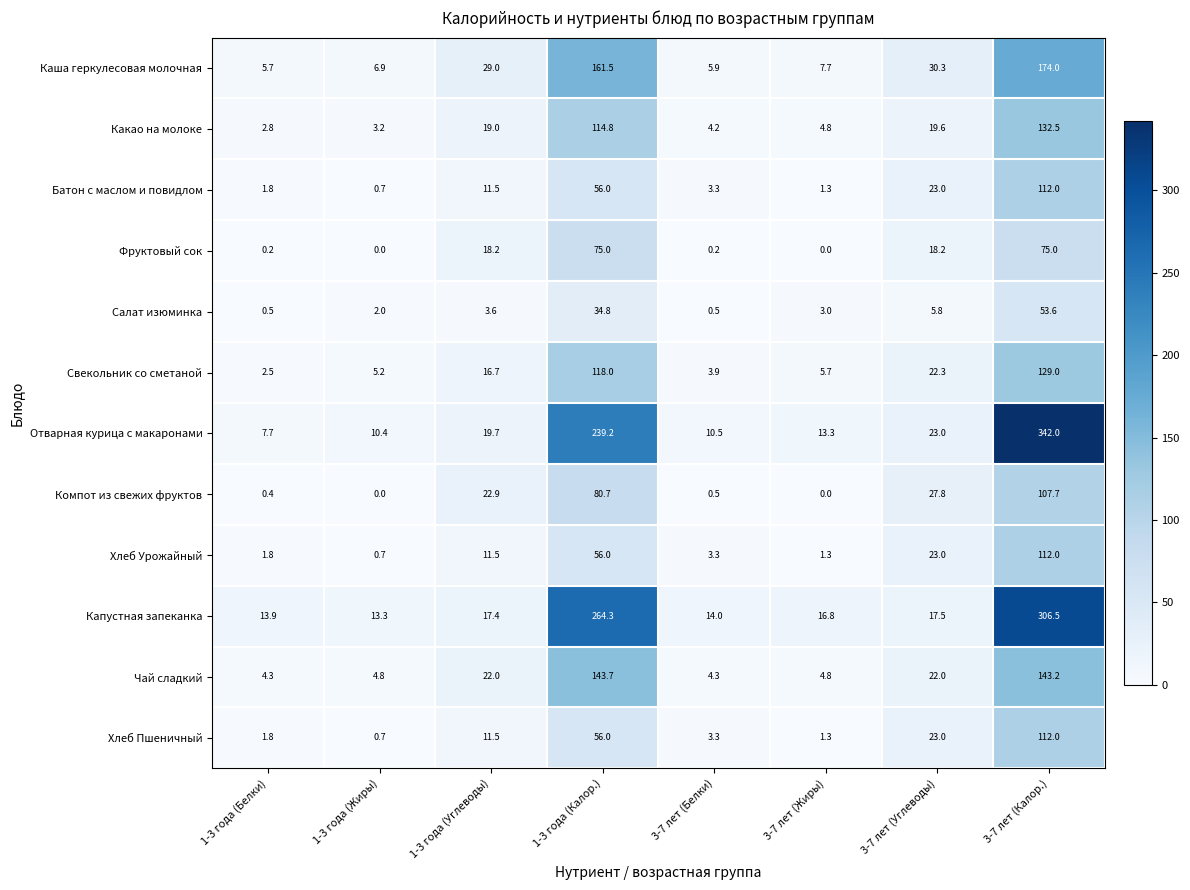

Which series has the widest spread of values?

Отварная курица с макаронами